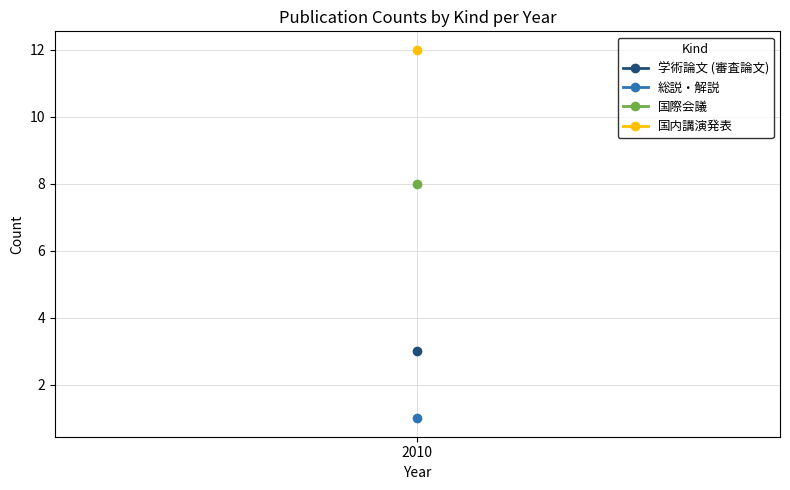

What is the highest value of the 国内講演発表 series?

12